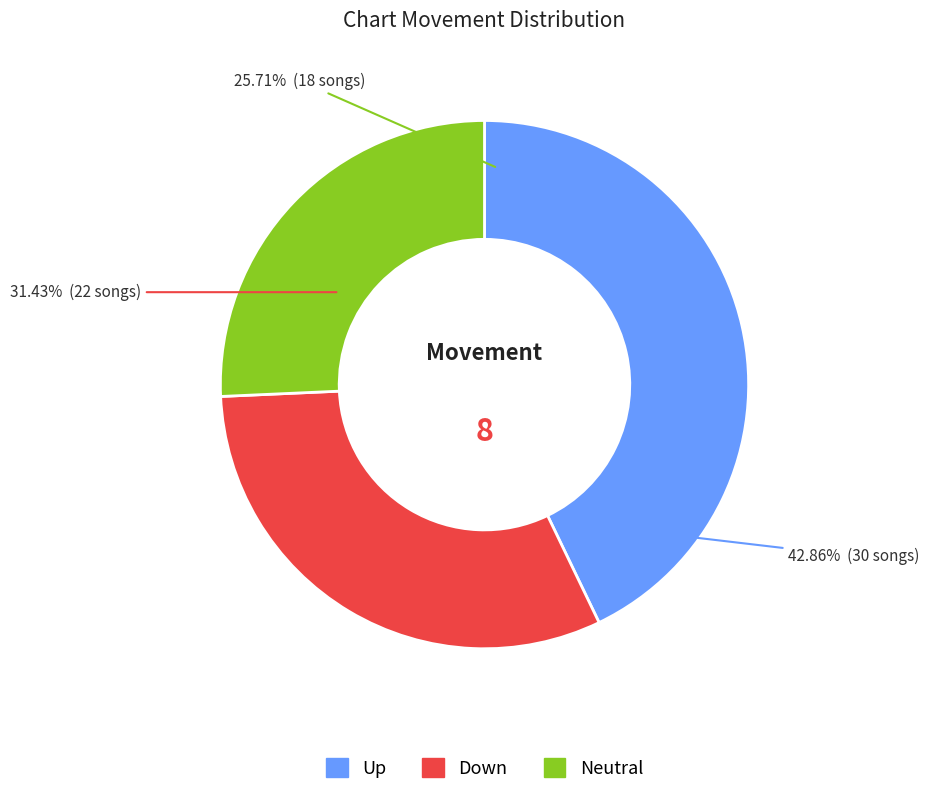

To the nearest percent, what is the average slice percentage?

33%